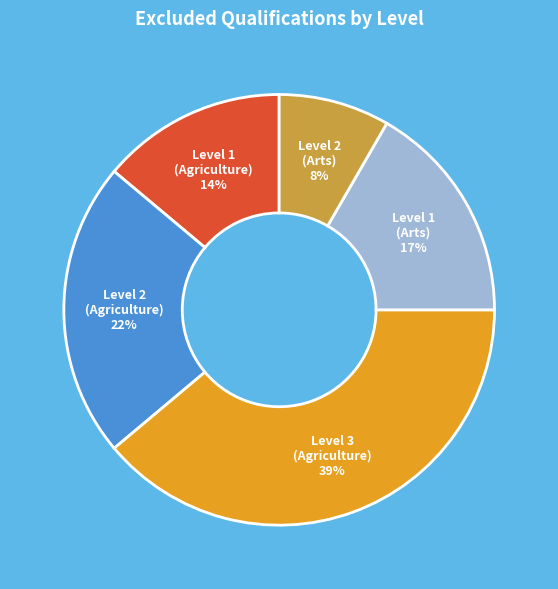

Does any single category account for the majority?

No